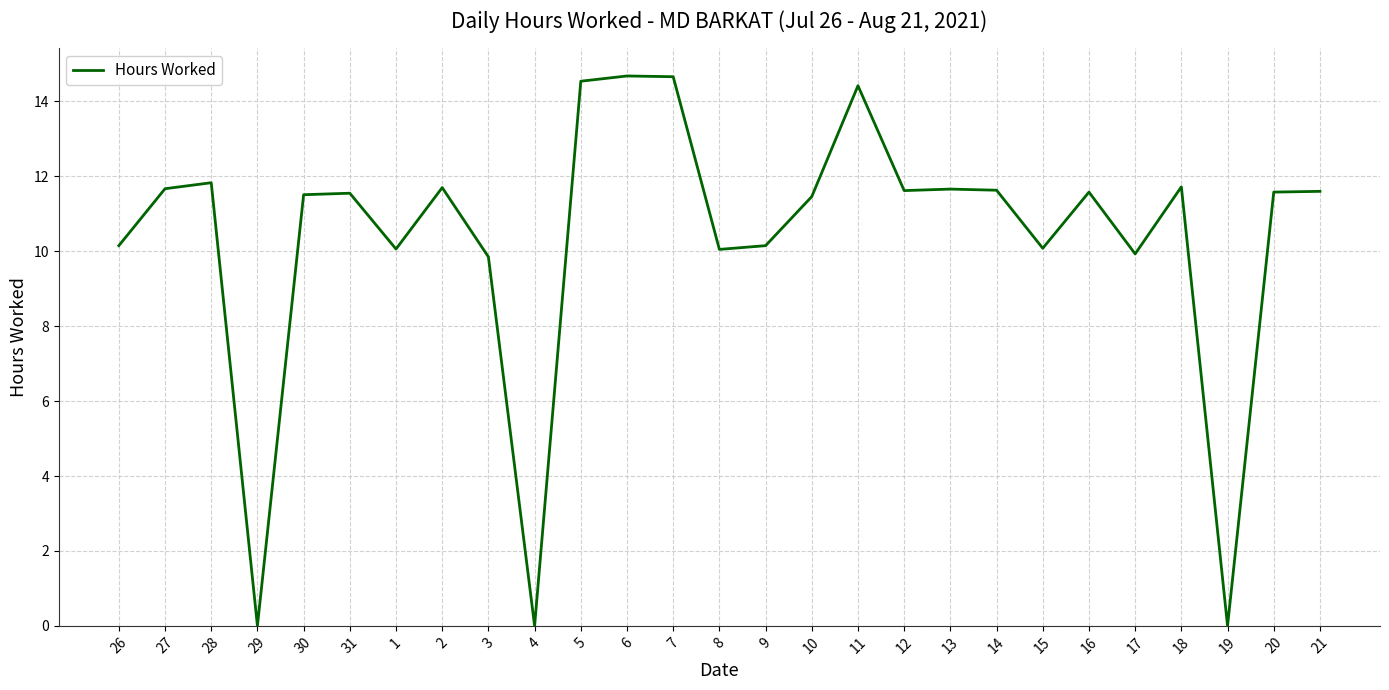

What position from the right is 4?

18